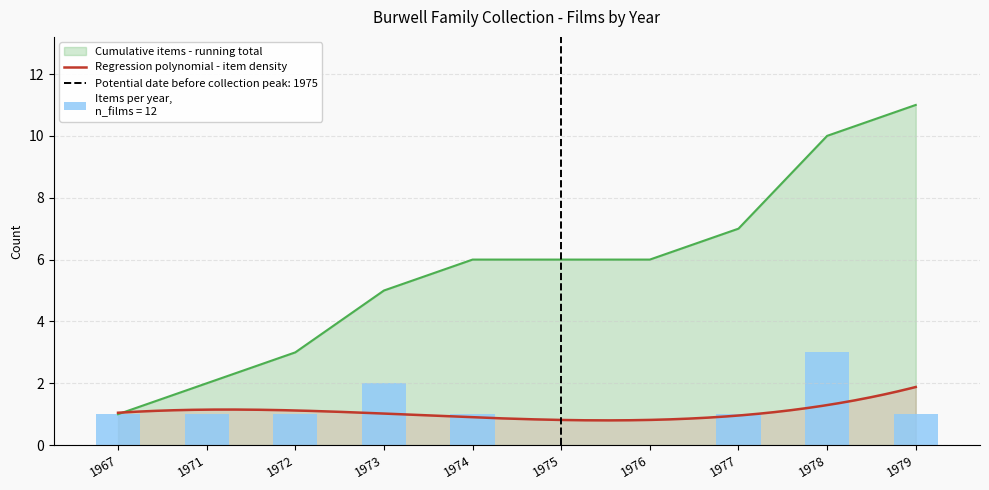

List the labels in order of value, largest first.

1978, 1973, 1967, 1971, 1972, 1974, 1977, 1979, 1975, 1976